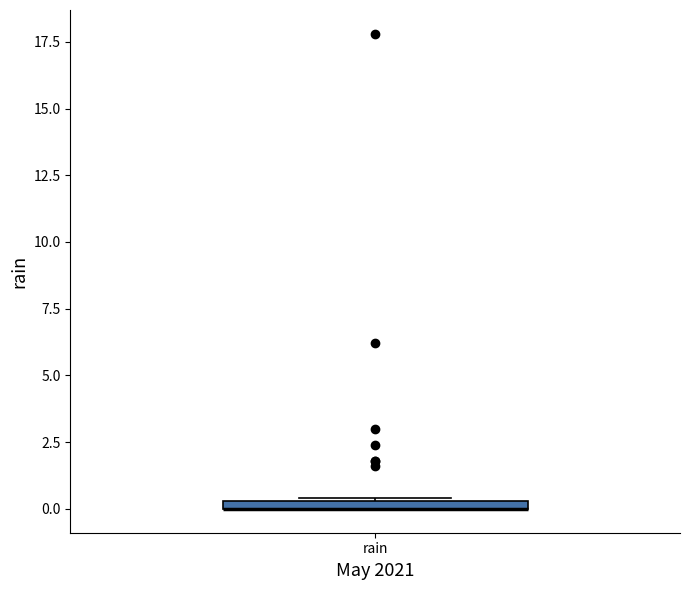

Where is the lower edge of the box for rain on the y-axis? The values are not printed on the chart, so give them approximately, as read against the axis.

0.0